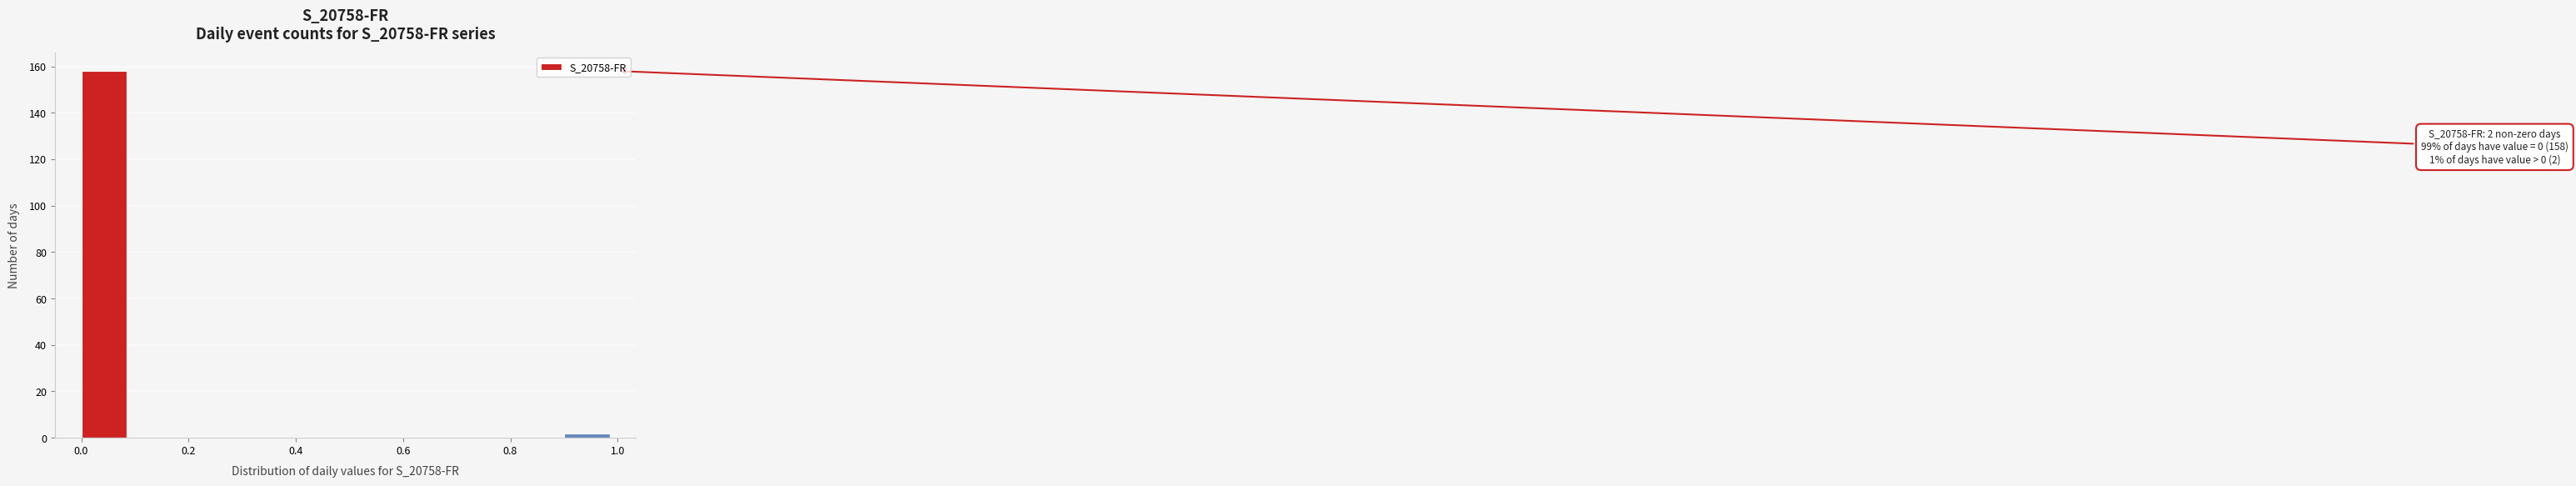

Which range on the x-axis has the tallest bar?

0.0 to 0.1